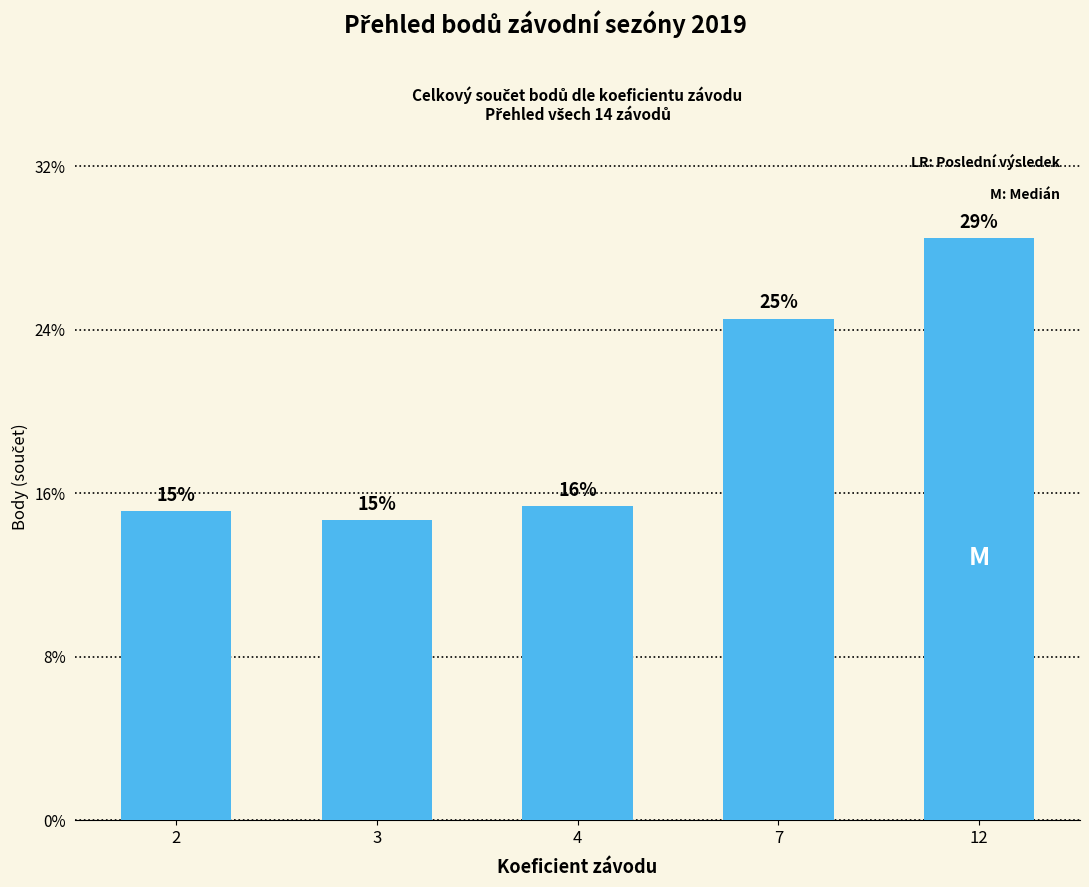

Reading left to right, transcribe all the data shown in this chart.

2=3776	3=3669	4=3840	7=6130	12=7118